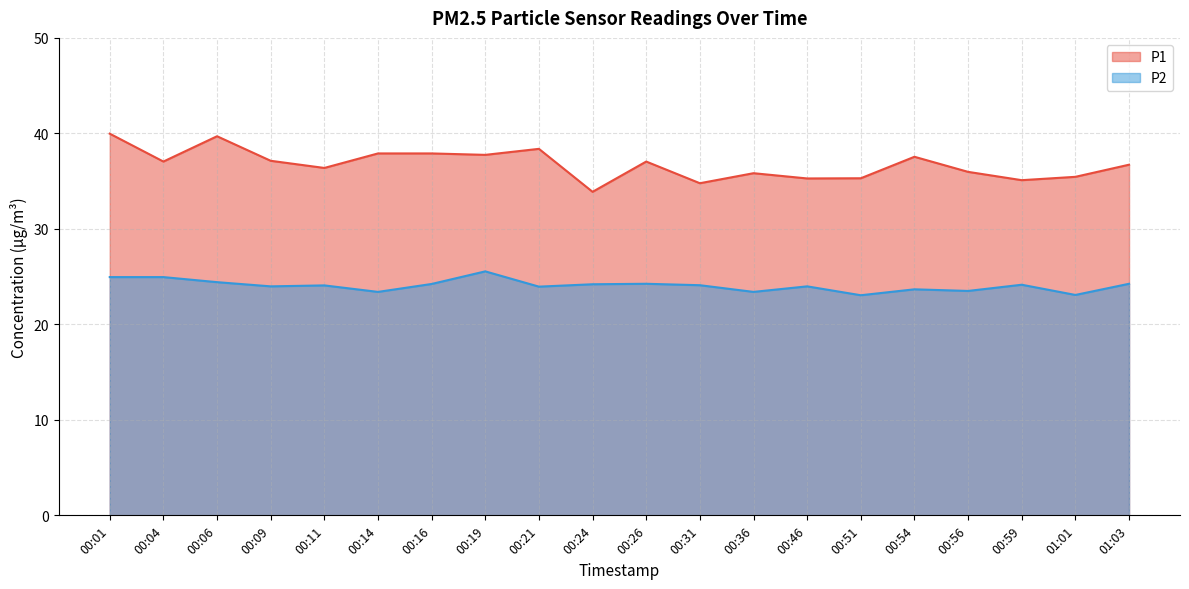

At which label does P2 first exceed 24?

00:01